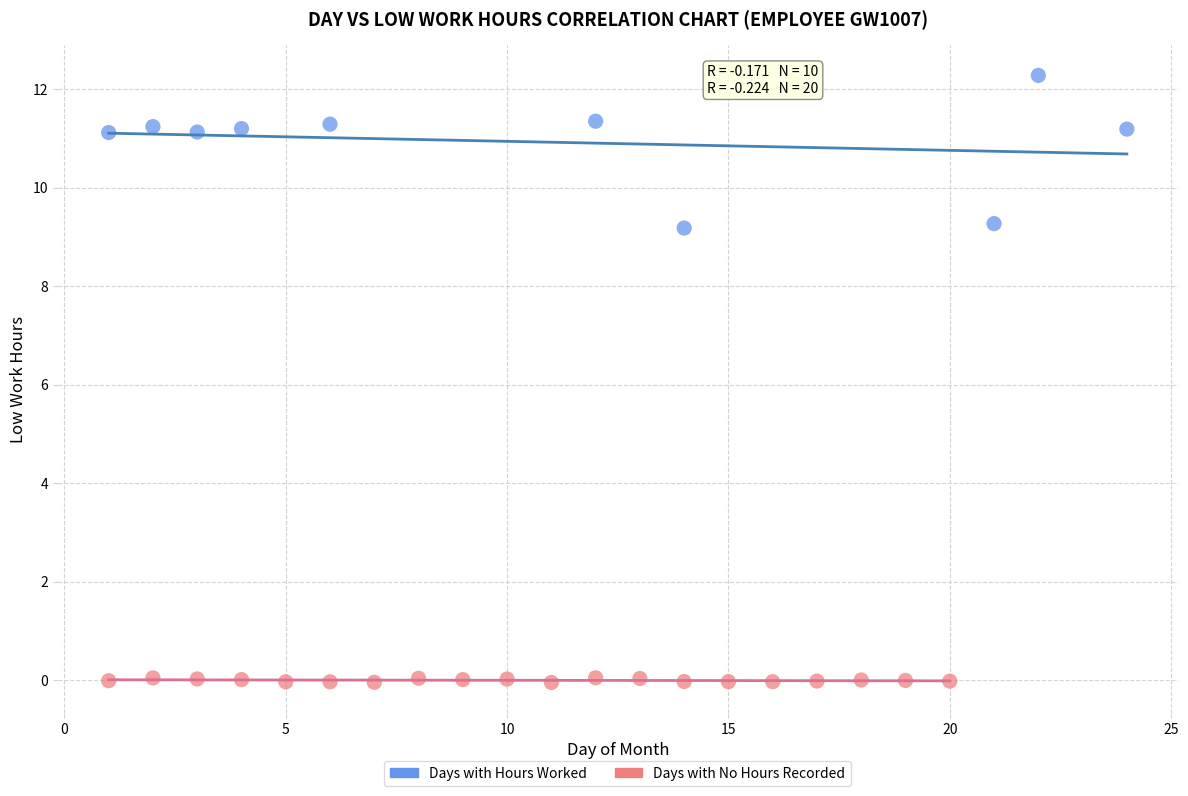

Which series contains the highest Y value?

Days with Hours Worked